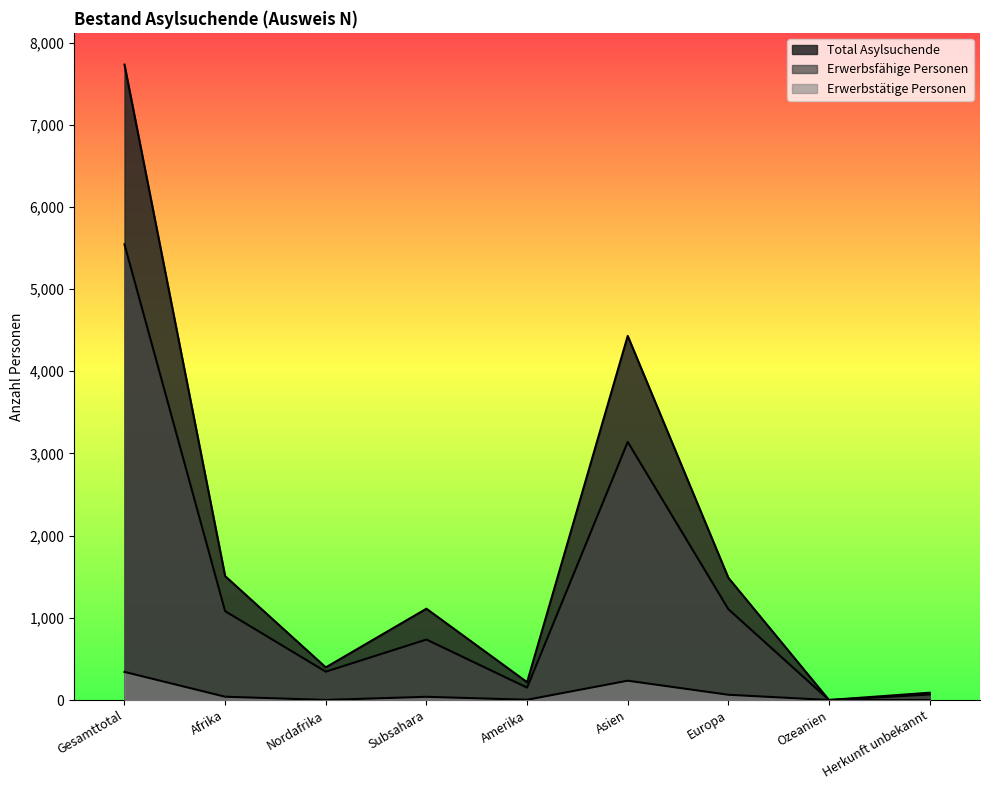

What is the value of the Total Asylsuchende point at the 7th from the left?

1487